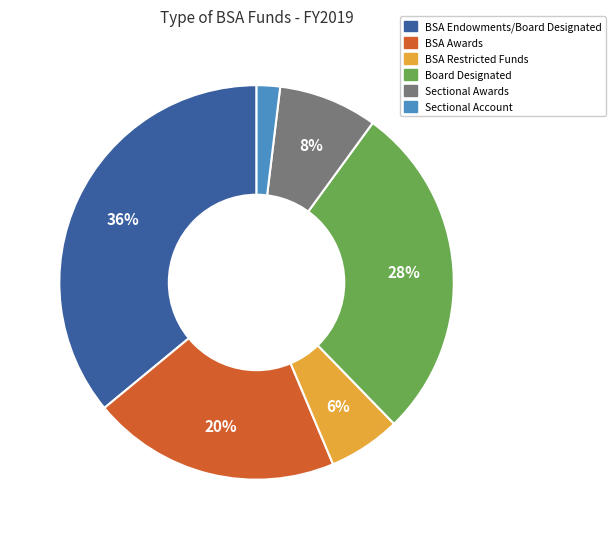

Is there any slice that represents more than half of the pie?

No